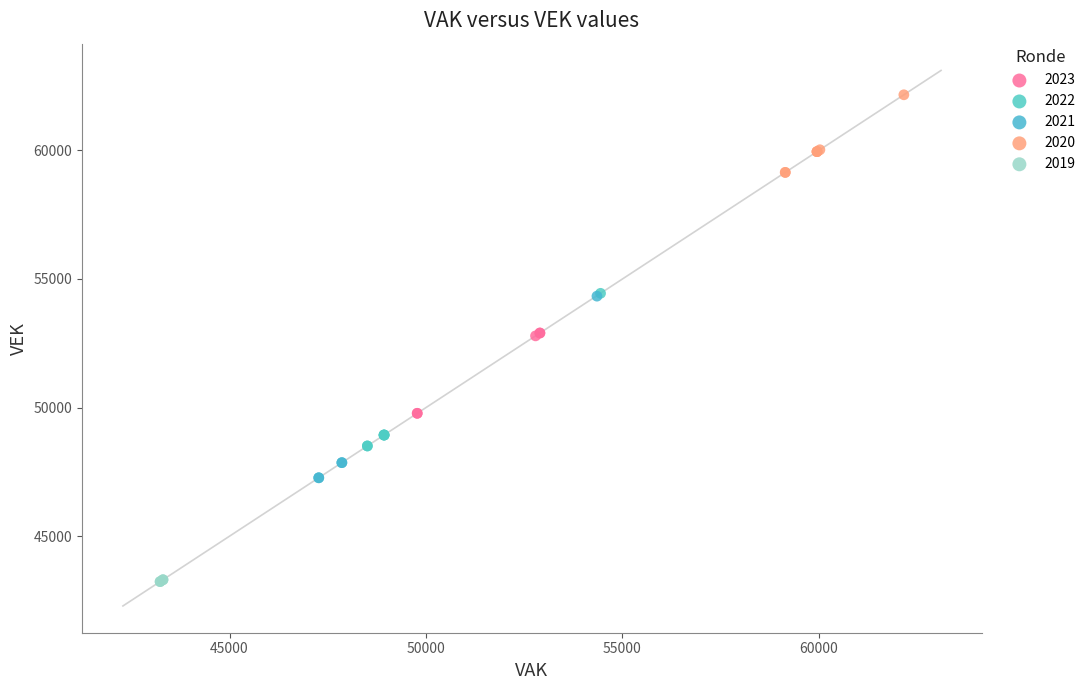

Which series reaches the minimum Y coordinate?

2019